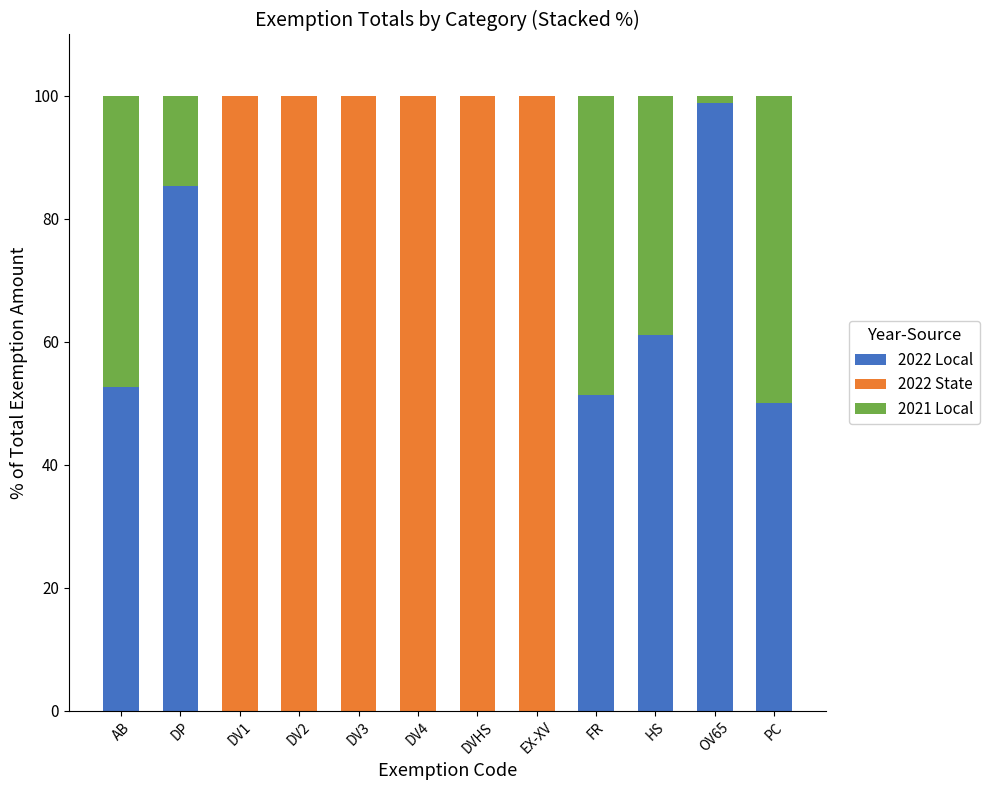

At which label does 2022 Local reach its peak?

OV65